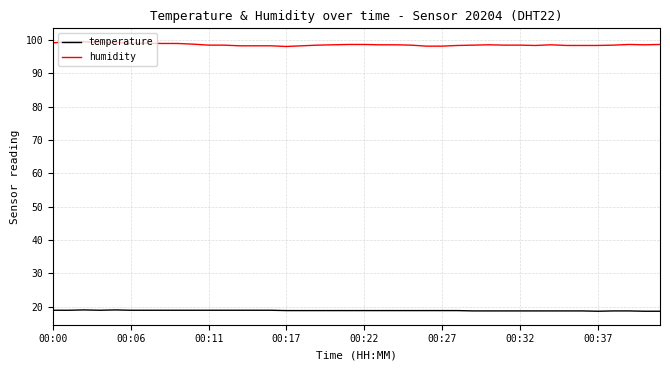

Which series has the widest spread of values?

humidity